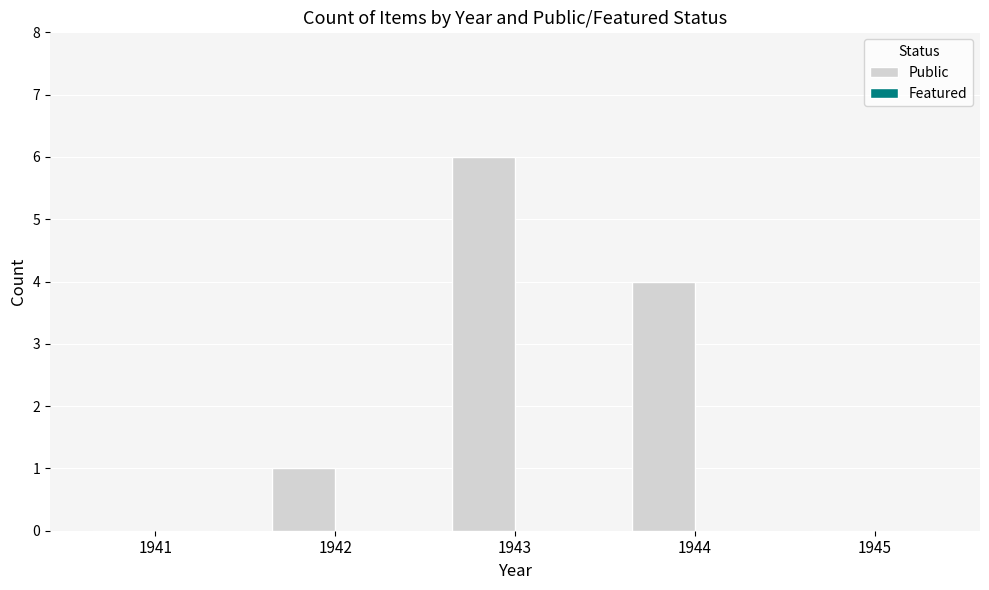

What is the maximum value shown in the chart?

6